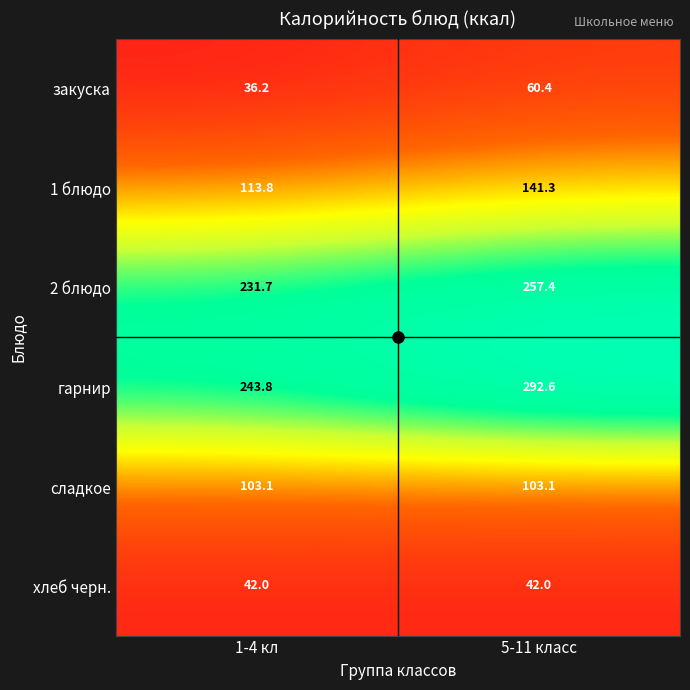

Is it true that гарнир equals 292.6 at 5-11 класс?

True